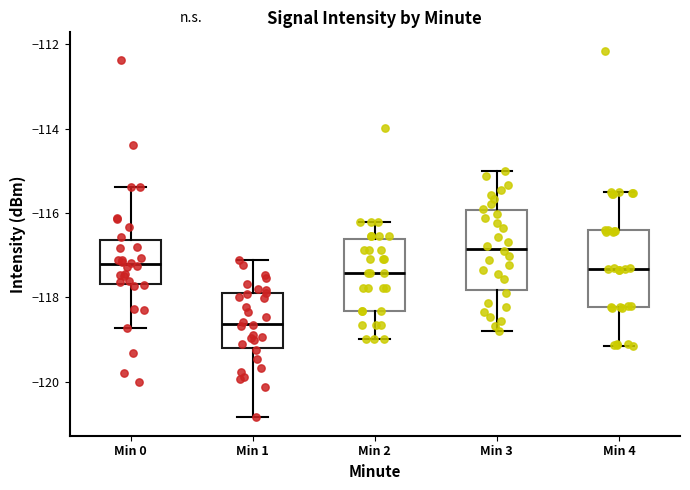

Reading left to right, transcribe this box plot: for each box, give where its median line is, the range the box spans, and where its two whiskers end, as read against the y-axis. The values are not printed on the chart, so give them approximately, as read against the axis.

Min 0: median -117.2, box -117.6 to -116.6, whiskers -118.8 to -115.4
Min 1: median -118.6, box -119.2 to -117.8, whiskers -120.8 to -117.2
Min 2: median -117.4, box -118.4 to -116.6, whiskers -119.0 to -116.2
Min 3: median -116.8, box -117.8 to -116.0, whiskers -118.8 to -115.0
Min 4: median -117.4, box -118.2 to -116.4, whiskers -119.2 to -115.4